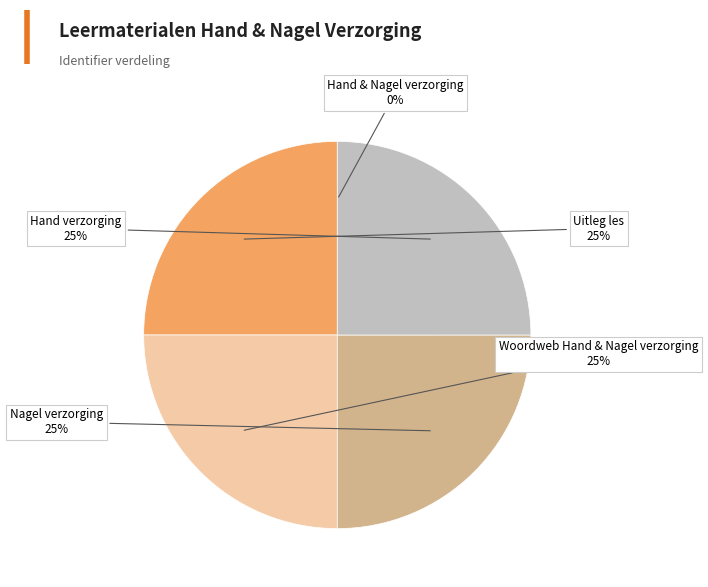

To the nearest percent, what is the combined percentage of Nagel verzorging and Hand verzorging?

50%